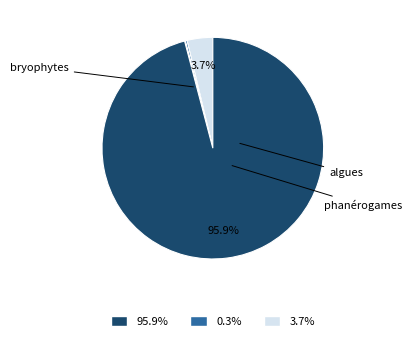

Is there a majority slice in this chart?

Yes